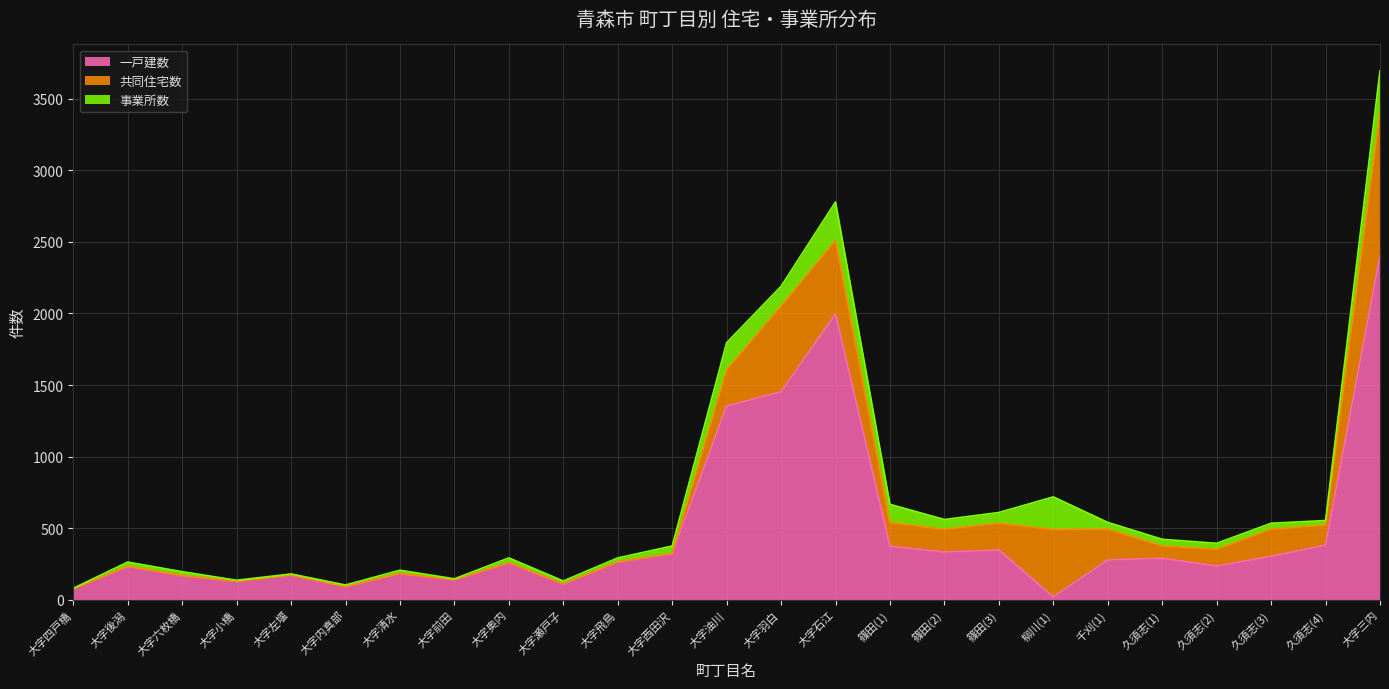

True or false: 事業所数 has a value of 42 at 久須志(4).

False